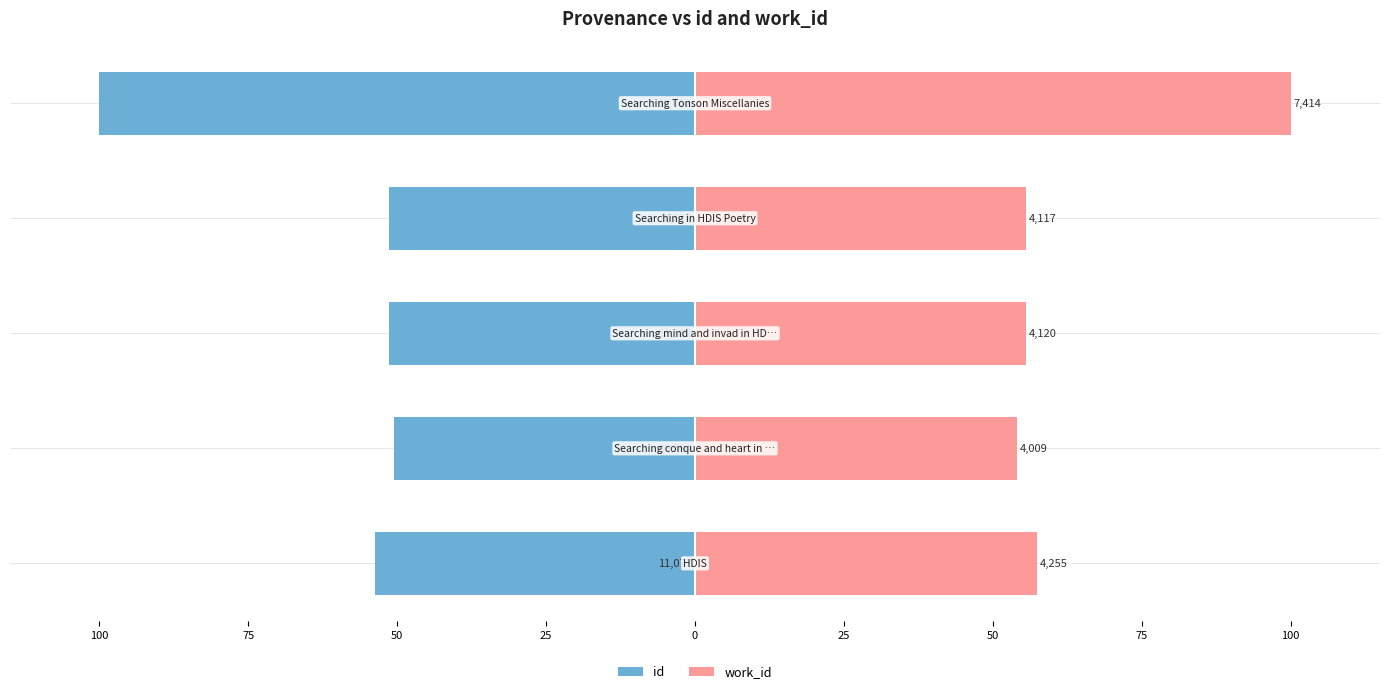

What is the difference between the second highest and second lowest values in the id series?

2.4